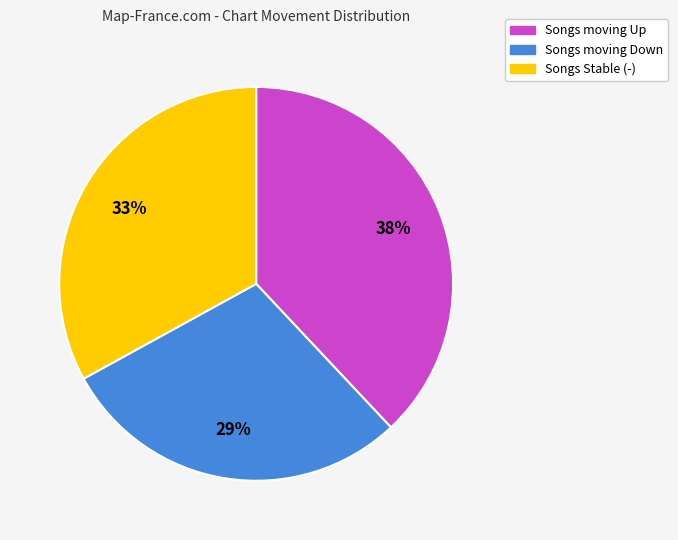

Is there a majority slice in this chart?

No